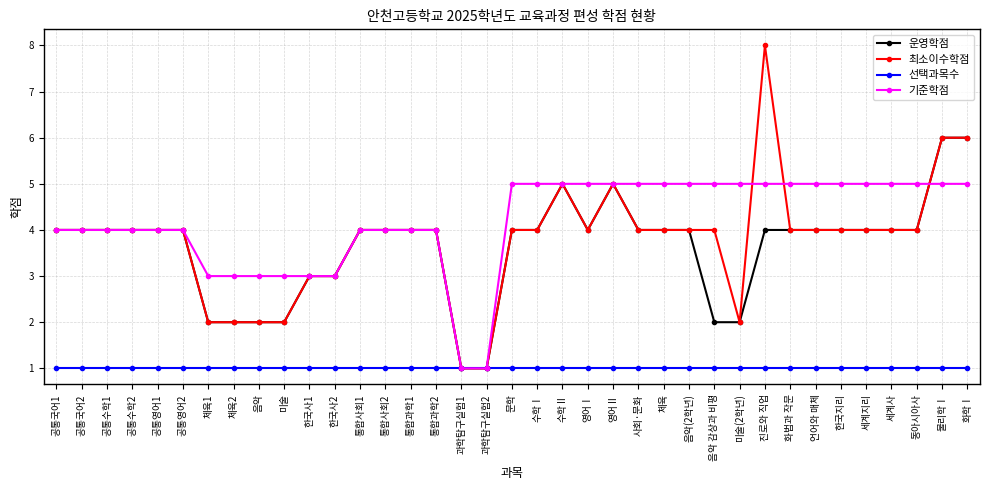

Reading left to right, extract all data points from this chart.

운영학점: 공통국어1=4	공통국어2=4	공통수학1=4	공통수학2=4	공통영어1=4	공통영어2=4	체육1=2	체육2=2	음악=2	미술=2	한국사1=3	한국사2=3	통합사회1=4	통합사회2=4	통합과학1=4	통합과학2=4	과학탐구실험1=1	과학탐구실험2=1	문학=4	수학Ⅰ=4	수학Ⅱ=5	영어Ⅰ=4	영어Ⅱ=5	사회·문화=4	체육=4	음악(2학년)=4	음악 감상과 비평=2	미술(2학년)=2	진로와 직업=4	화법과 작문=4	언어와 매체=4	한국지리=4	세계지리=4	세계사=4	동아시아사=4	물리학Ⅰ=6	화학Ⅰ=6
최소이수학점: 공통국어1=4	공통국어2=4	공통수학1=4	공통수학2=4	공통영어1=4	공통영어2=4	체육1=2	체육2=2	음악=2	미술=2	한국사1=3	한국사2=3	통합사회1=4	통합사회2=4	통합과학1=4	통합과학2=4	과학탐구실험1=1	과학탐구실험2=1	문학=4	수학Ⅰ=4	수학Ⅱ=5	영어Ⅰ=4	영어Ⅱ=5	사회·문화=4	체육=4	음악(2학년)=4	음악 감상과 비평=4	미술(2학년)=2	진로와 직업=8	화법과 작문=4	언어와 매체=4	한국지리=4	세계지리=4	세계사=4	동아시아사=4	물리학Ⅰ=6	화학Ⅰ=6
선택과목수: 공통국어1=1	공통국어2=1	공통수학1=1	공통수학2=1	공통영어1=1	공통영어2=1	체육1=1	체육2=1	음악=1	미술=1	한국사1=1	한국사2=1	통합사회1=1	통합사회2=1	통합과학1=1	통합과학2=1	과학탐구실험1=1	과학탐구실험2=1	문학=1	수학Ⅰ=1	수학Ⅱ=1	영어Ⅰ=1	영어Ⅱ=1	사회·문화=1	체육=1	음악(2학년)=1	음악 감상과 비평=1	미술(2학년)=1	진로와 직업=1	화법과 작문=1	언어와 매체=1	한국지리=1	세계지리=1	세계사=1	동아시아사=1	물리학Ⅰ=1	화학Ⅰ=1
기준학점: 공통국어1=4	공통국어2=4	공통수학1=4	공통수학2=4	공통영어1=4	공통영어2=4	체육1=3	체육2=3	음악=3	미술=3	한국사1=3	한국사2=3	통합사회1=4	통합사회2=4	통합과학1=4	통합과학2=4	과학탐구실험1=1	과학탐구실험2=1	문학=5	수학Ⅰ=5	수학Ⅱ=5	영어Ⅰ=5	영어Ⅱ=5	사회·문화=5	체육=5	음악(2학년)=5	음악 감상과 비평=5	미술(2학년)=5	진로와 직업=5	화법과 작문=5	언어와 매체=5	한국지리=5	세계지리=5	세계사=5	동아시아사=5	물리학Ⅰ=5	화학Ⅰ=5